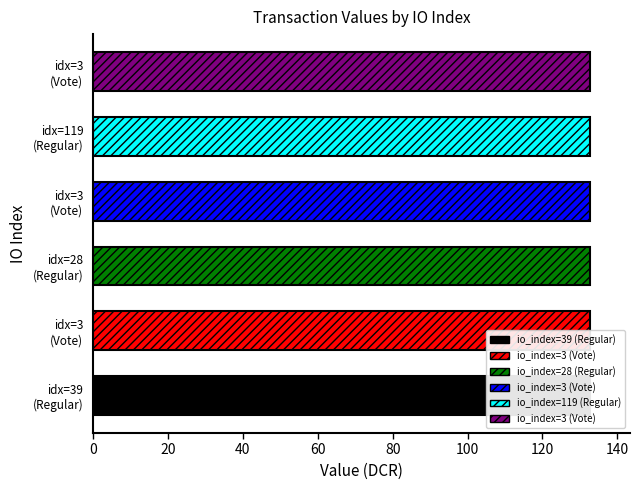

What is the minimum value shown in the chart?

132.7